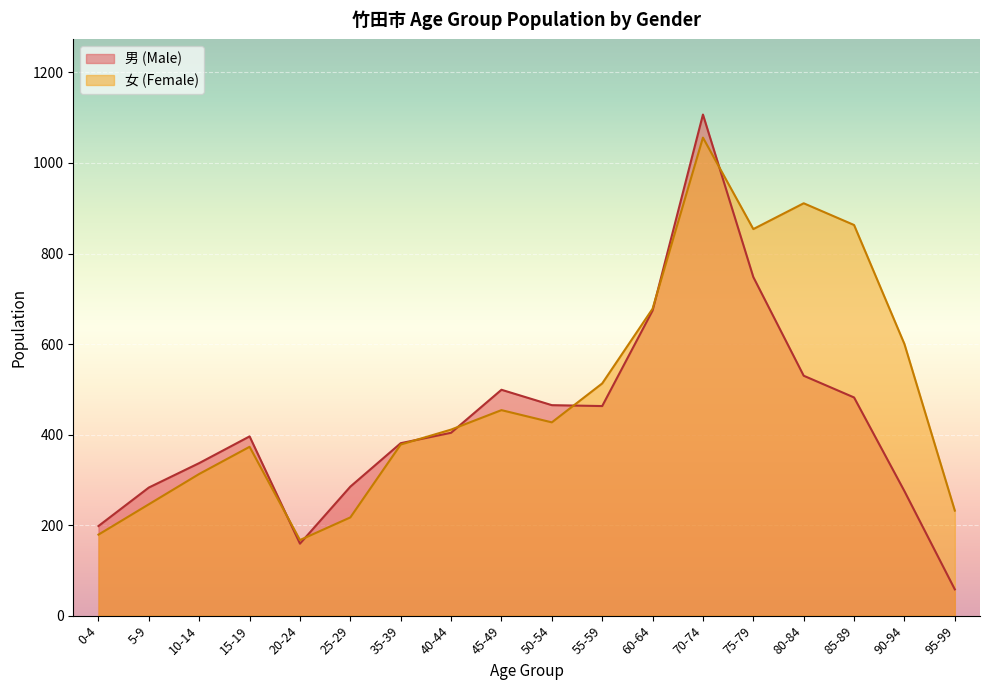

What position from the right is 10-14?

16